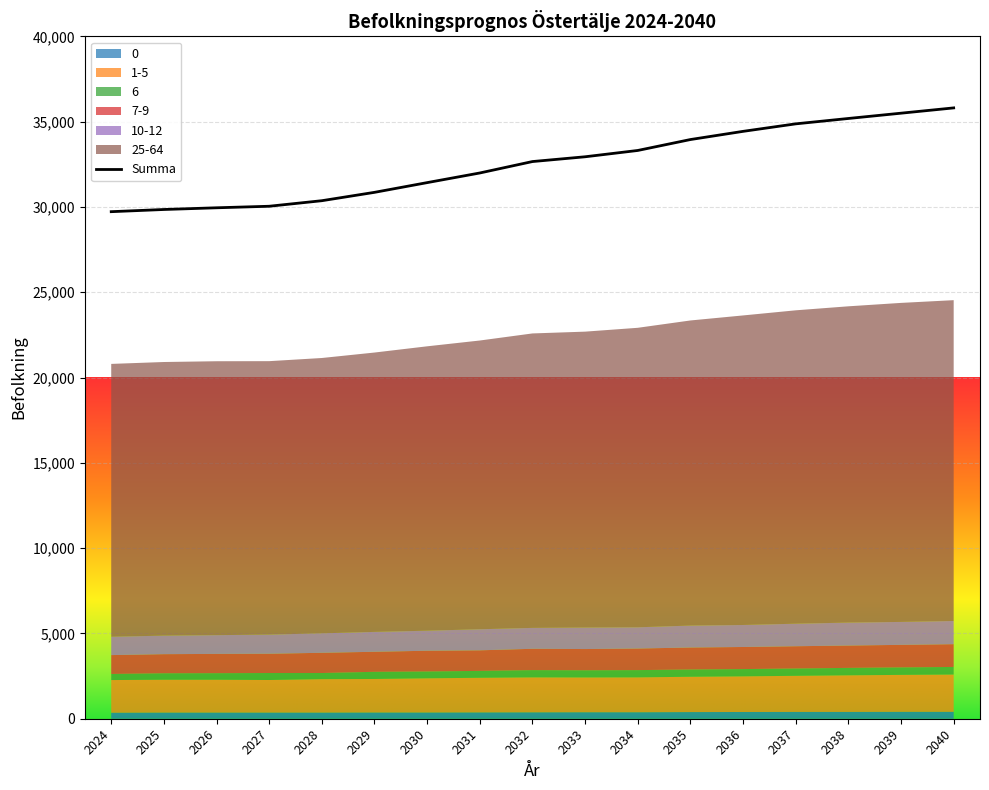

True or false: 10-12 has a value of 1783 at 2030.

False